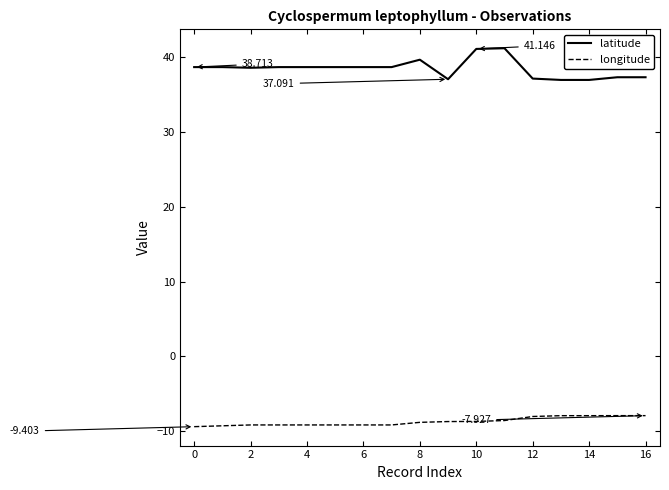

True or false: longitude and latitude intersect in this chart.

False